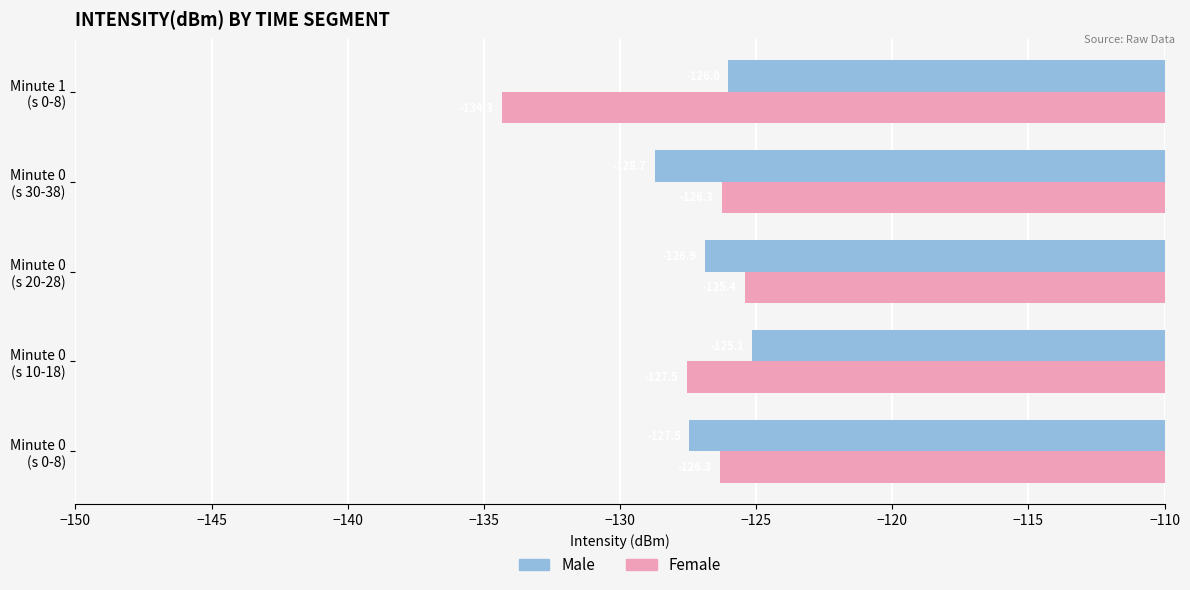

Which series has the largest total across all categories?

Male